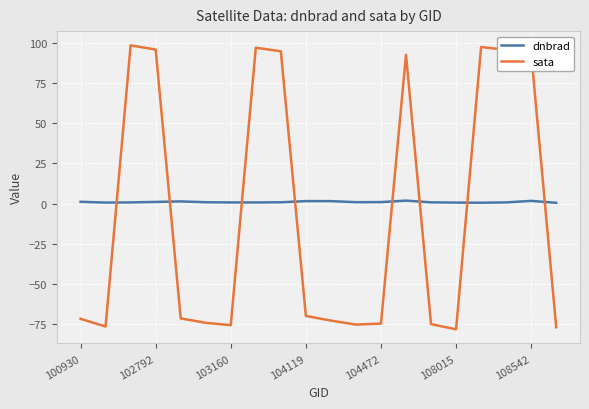

What is the maximum value for sata?

98.6